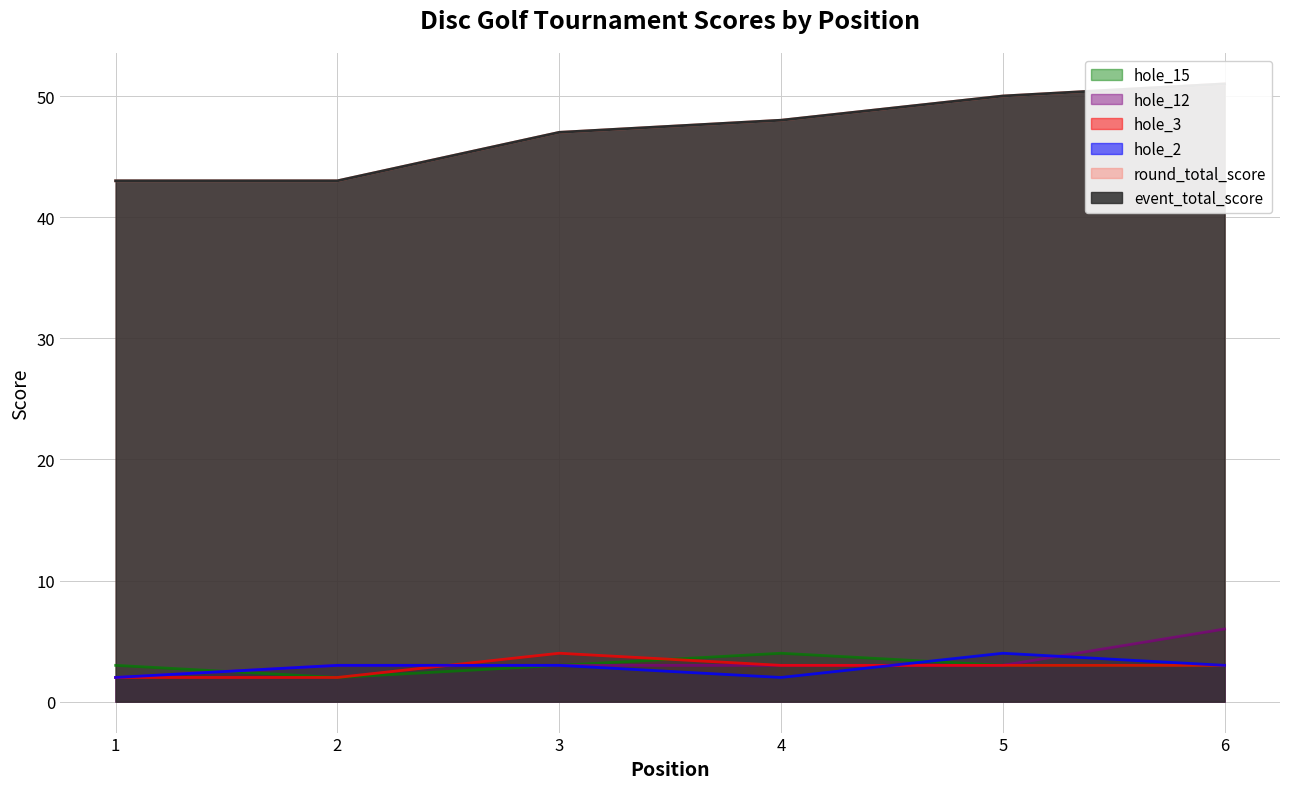

List the labels in order of hole_3 value, largest first.

3, 4, 5, 6, 1, 2